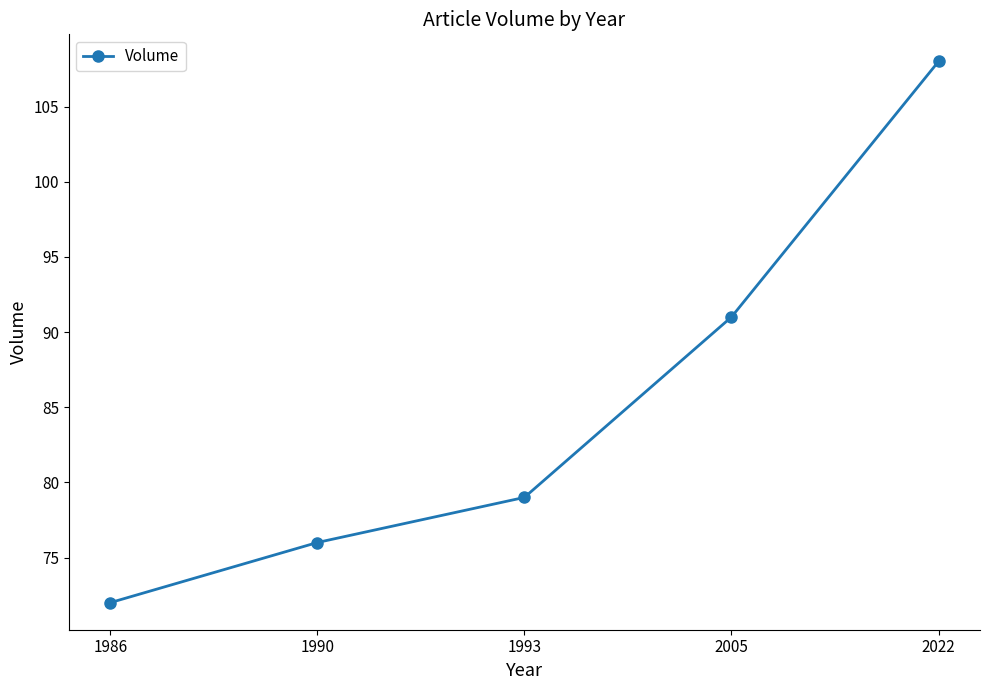

Is it true that the value at 1993 is 126?

False